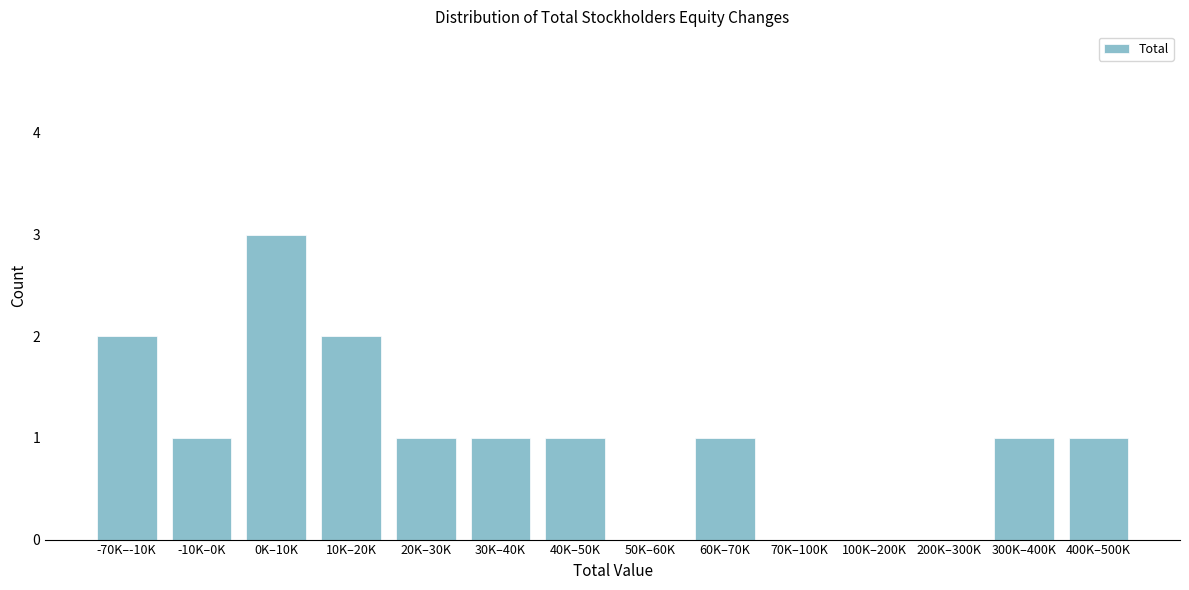

Reading left to right, extract all data points from this chart.

-70K–-10K=2	-10K–0K=1	0K–10K=3	10K–20K=2	20K–30K=1	30K–40K=1	40K–50K=1	50K–60K=0	60K–70K=1	70K–100K=0	100K–200K=0	200K–300K=0	300K–400K=1	400K–500K=1